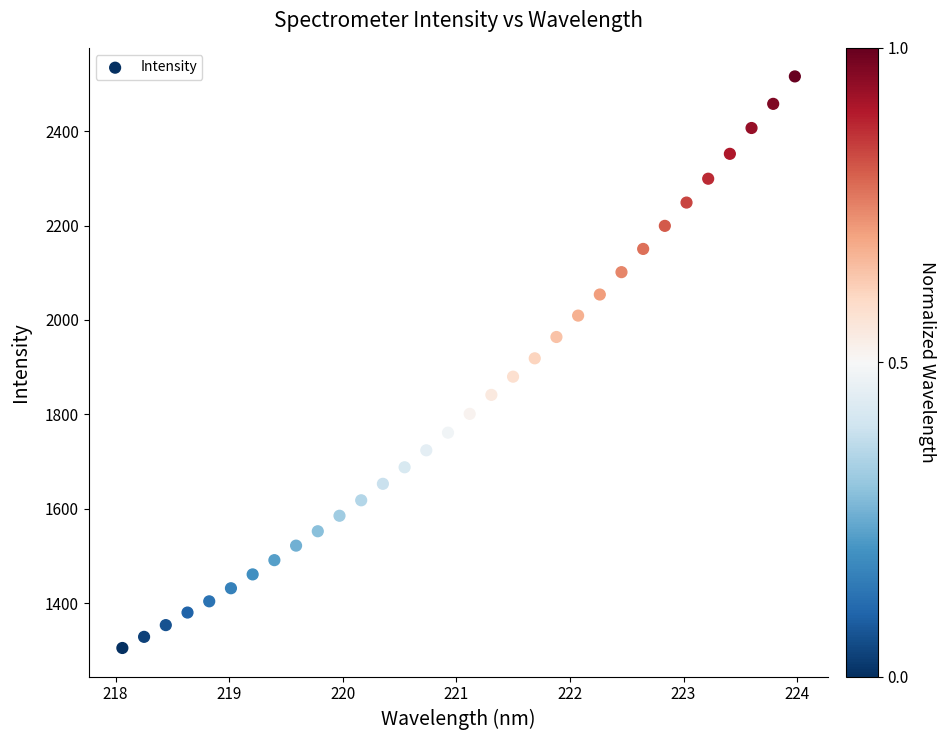

What is the range of Y values (max minus min)?

1211.4